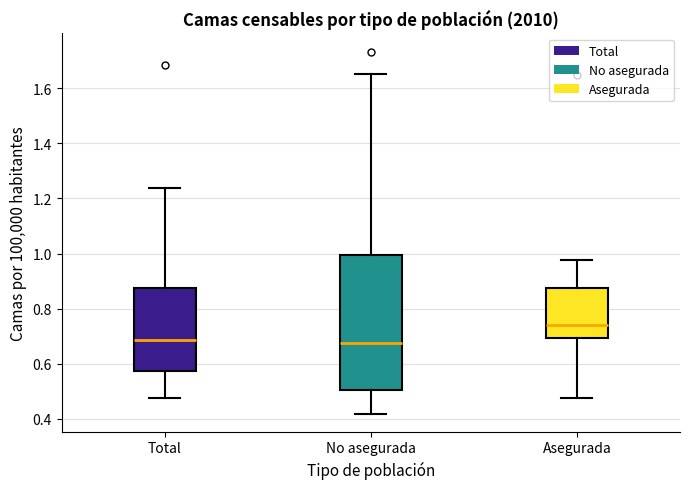

Reading left to right, transcribe this box plot: for each box, give where its median line is, the range the box spans, and where its two whiskers end, as read against the y-axis. The values are not printed on the chart, so give them approximately, as read against the axis.

Total: median 0.68, box 0.58 to 0.88, whiskers 0.48 to 1.24
No asegurada: median 0.68, box 0.50 to 1.00, whiskers 0.42 to 1.66
Asegurada: median 0.74, box 0.70 to 0.88, whiskers 0.48 to 0.98